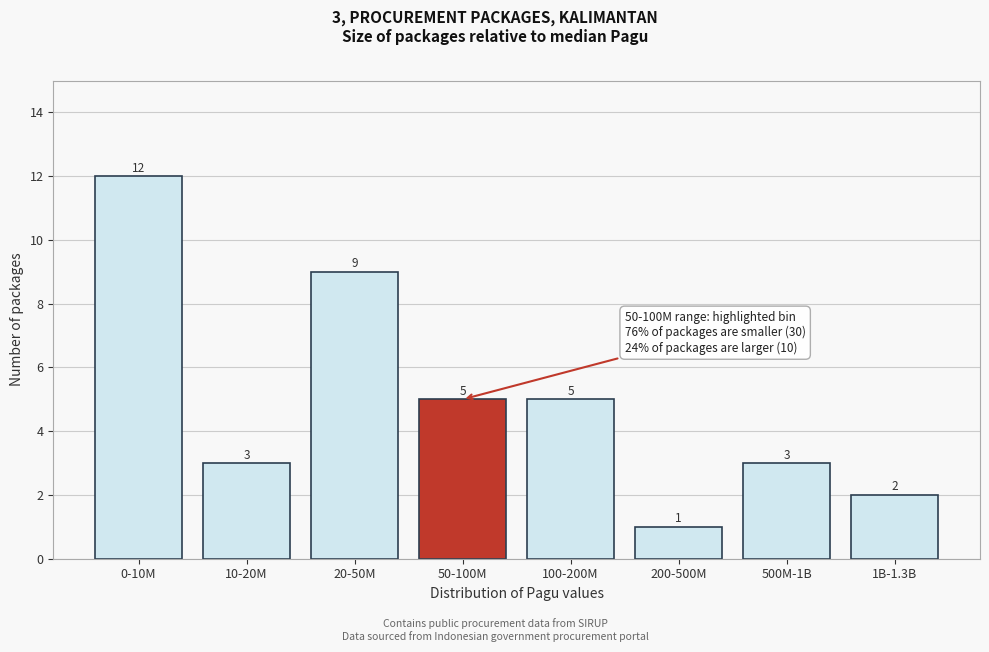

Reading left to right, what are all the values shown in this chart?

12	3	9	5	5	1	3	2